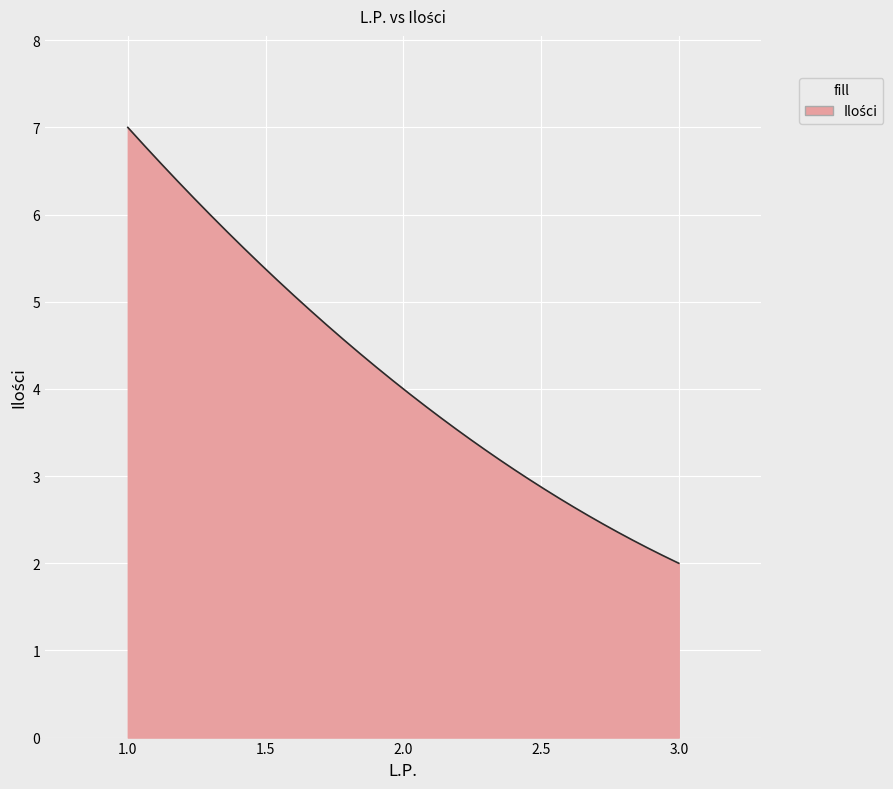

What is the minimum value shown in the chart?

2.0